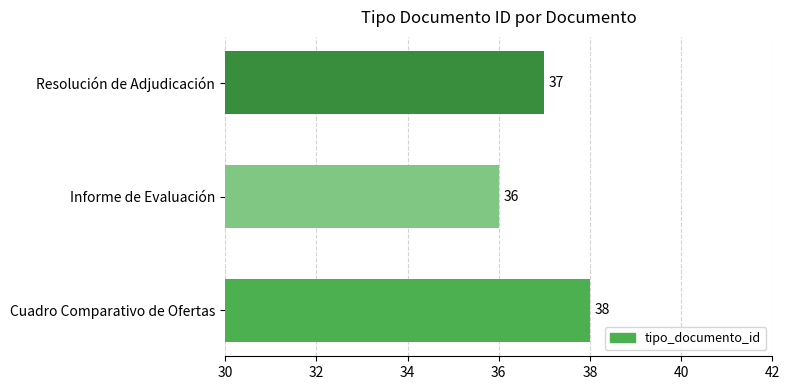

True or false: the data shows 37 at Resolución de Adjudicación.

True